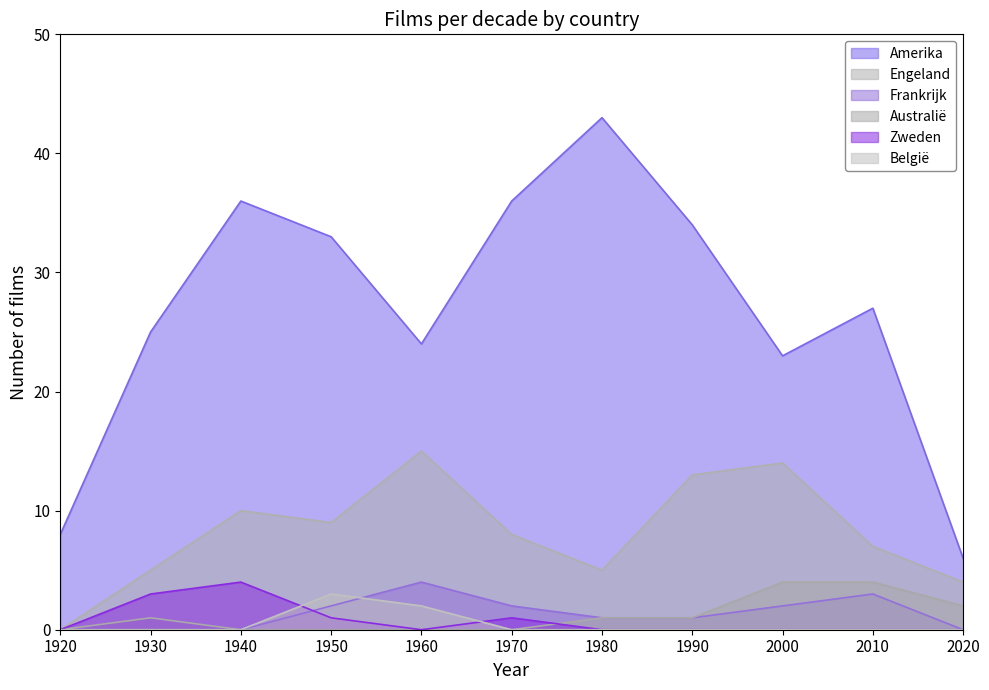

What is the difference between the second highest and second lowest values in the Zweden series?

3